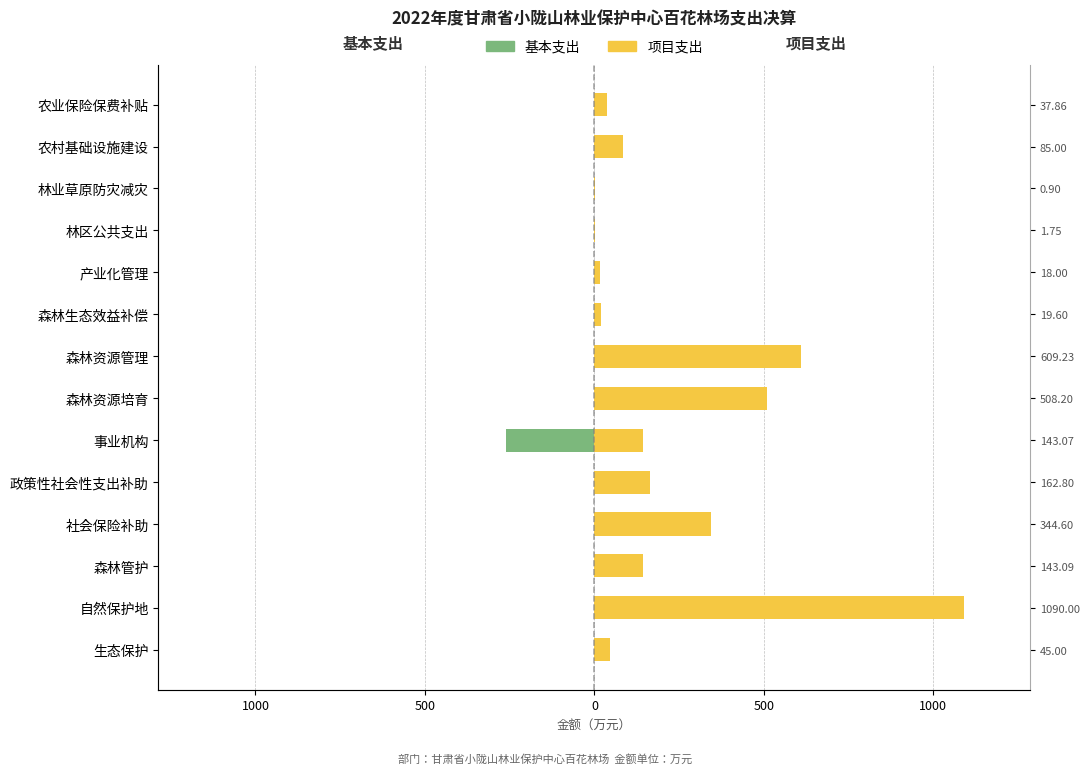

At 农村基础设施建设, list the series in order from smallest to largest.

基本支出, 项目支出